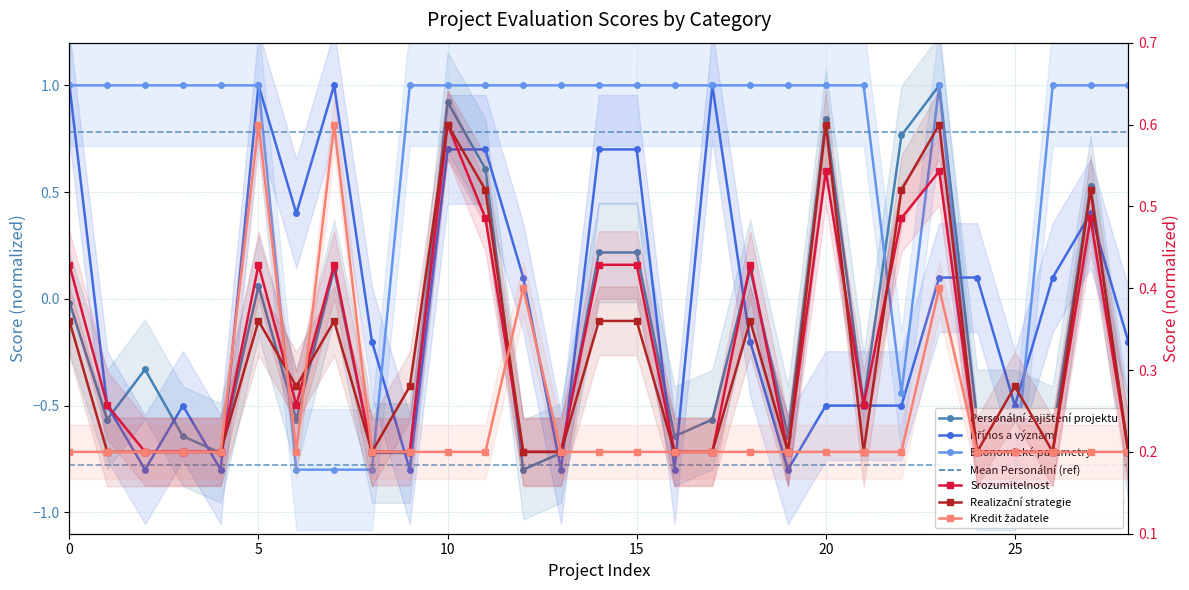

What is the value of the Personální zajištění projektu point at the 6th from the left?

0.1